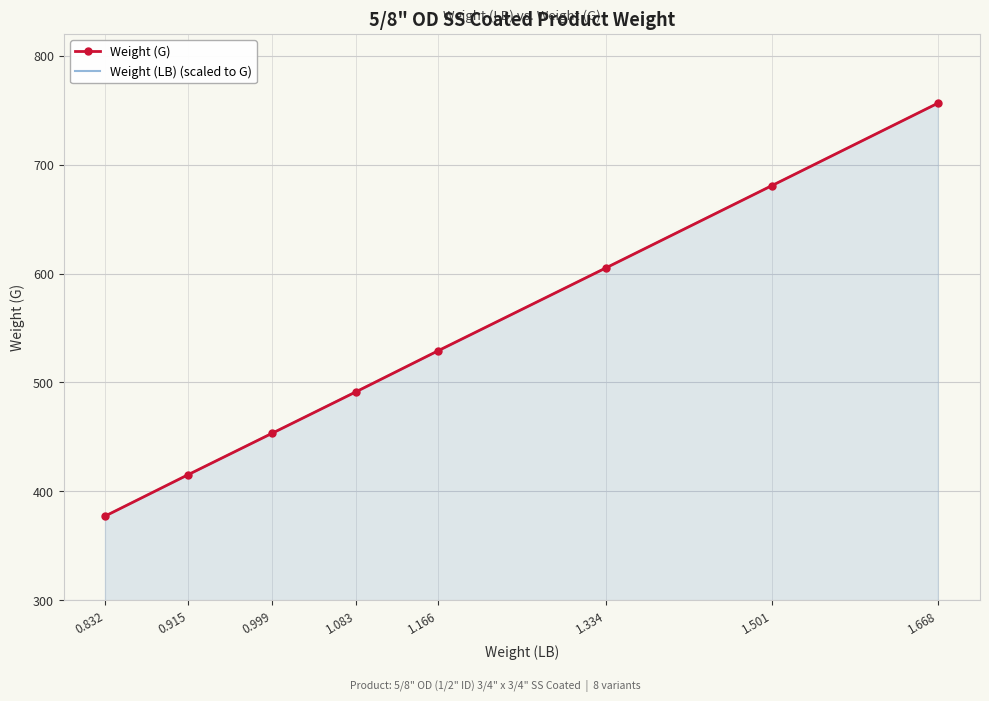

How many times do Weight (LB) (scaled to G) and Weight (G) cross each other?

5